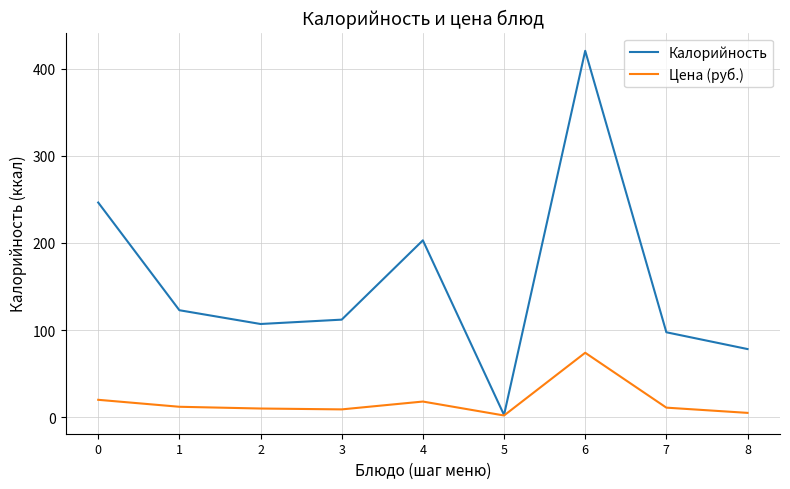

The value of Калорийность at 6 is 420.5. True or false?

True